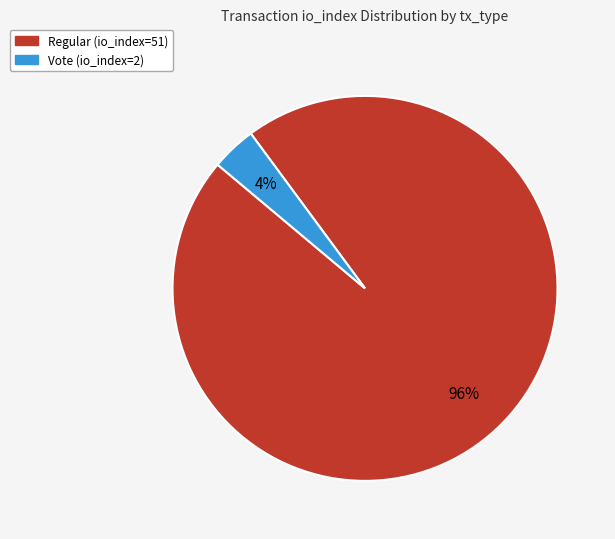

Is Vote (io_index=2) the majority of the pie?

No